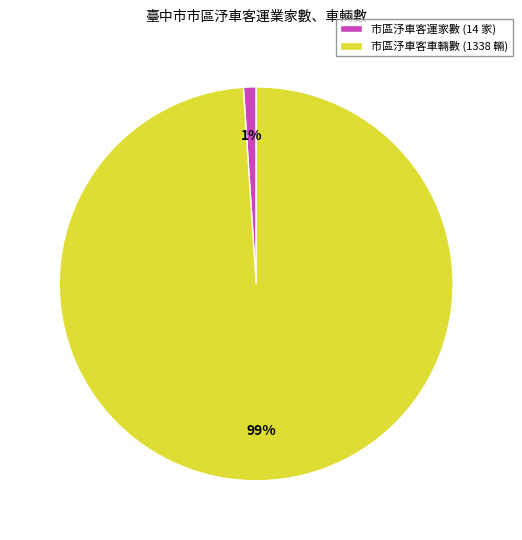

True or false: 市區汿車客車輛數 (1338 輛) accounts for 93% of the total.

False